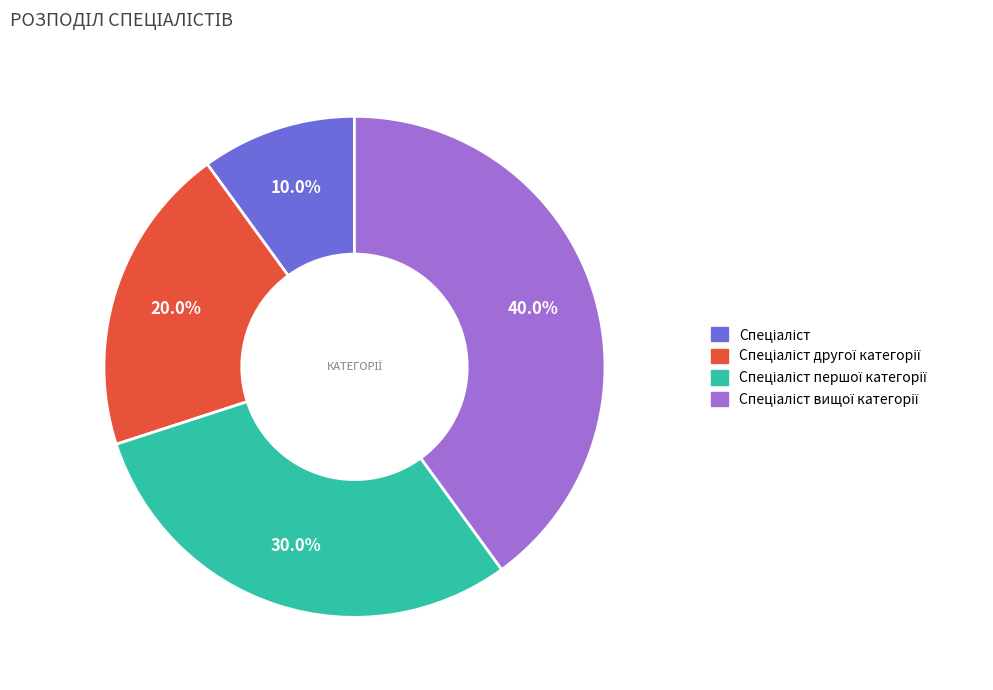

How many segments does this pie chart have?

4